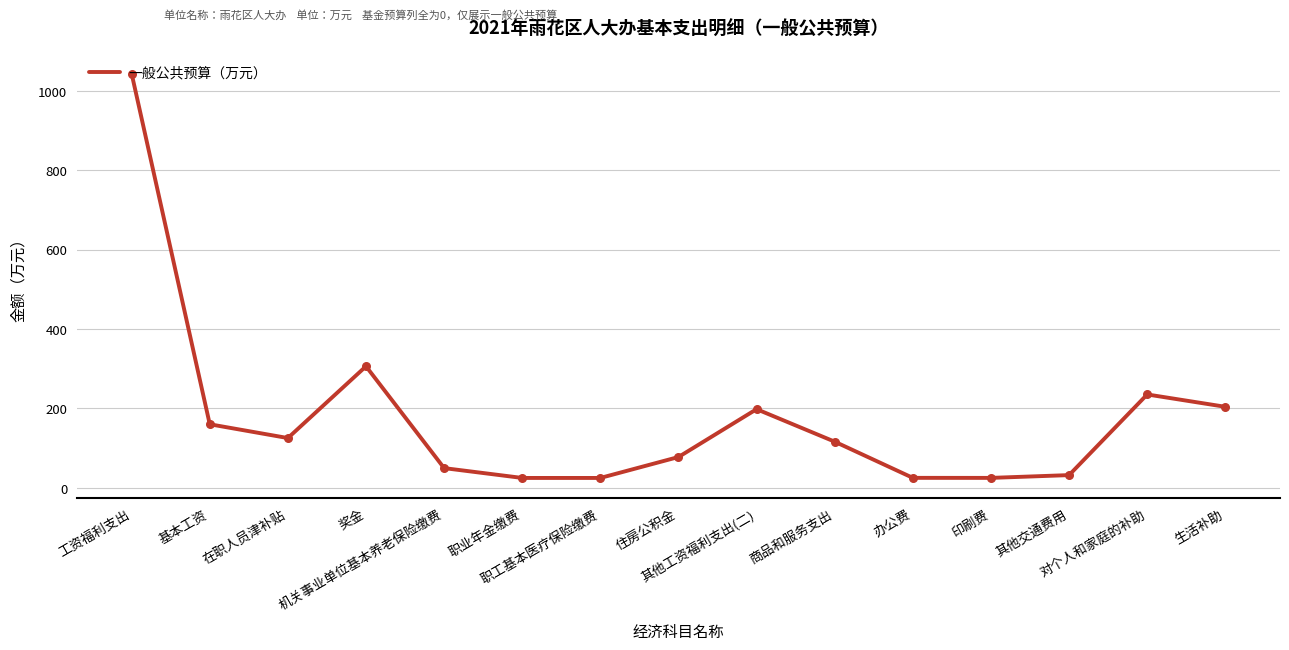

Approximately how many times larger is the value at 奖金 compared to 在职人员津补贴?

2.4